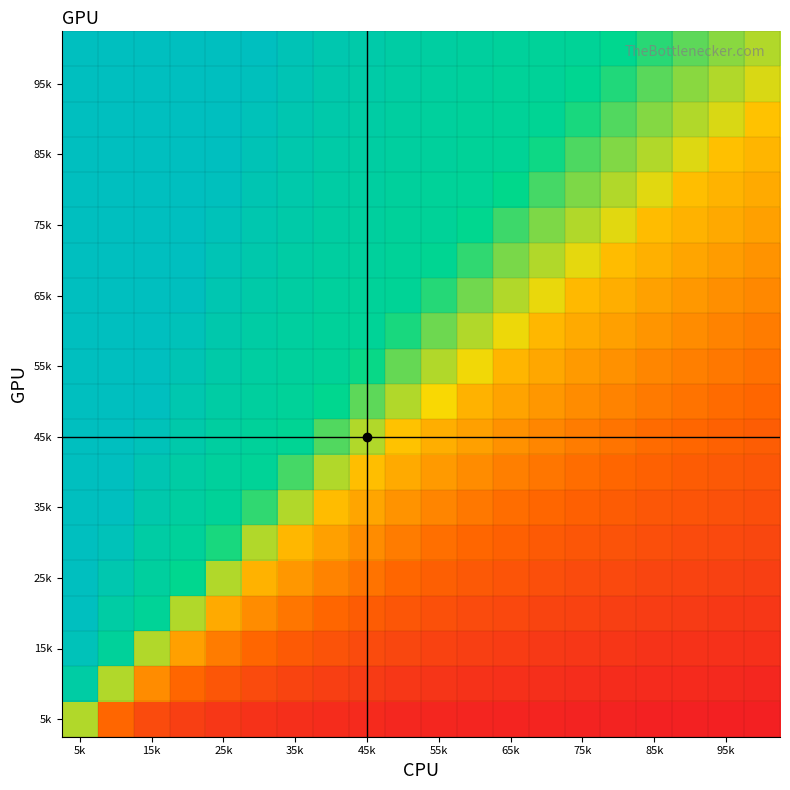

At which category is the sum across all series the highest?

5k